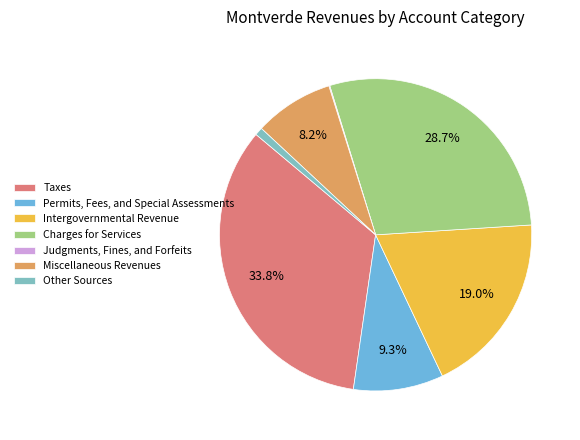

Do Judgments, Fines, and Forfeits and Charges for Services together represent more than half of the pie?

No